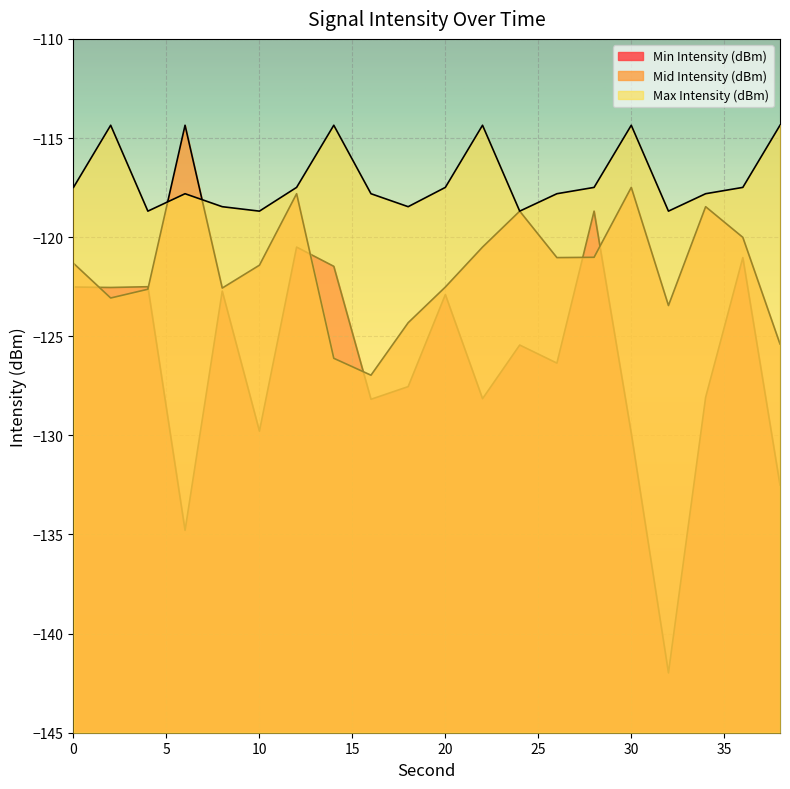

What is the difference between the maximum and minimum values in the Mid Intensity (dBm) series?

12.6